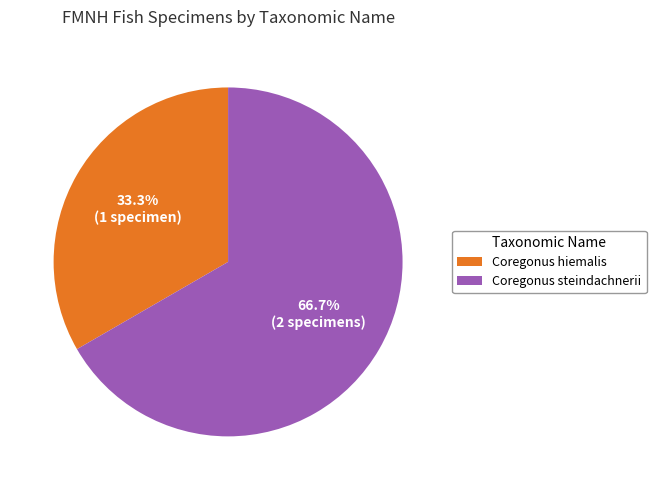

How many slices are in this pie chart?

2